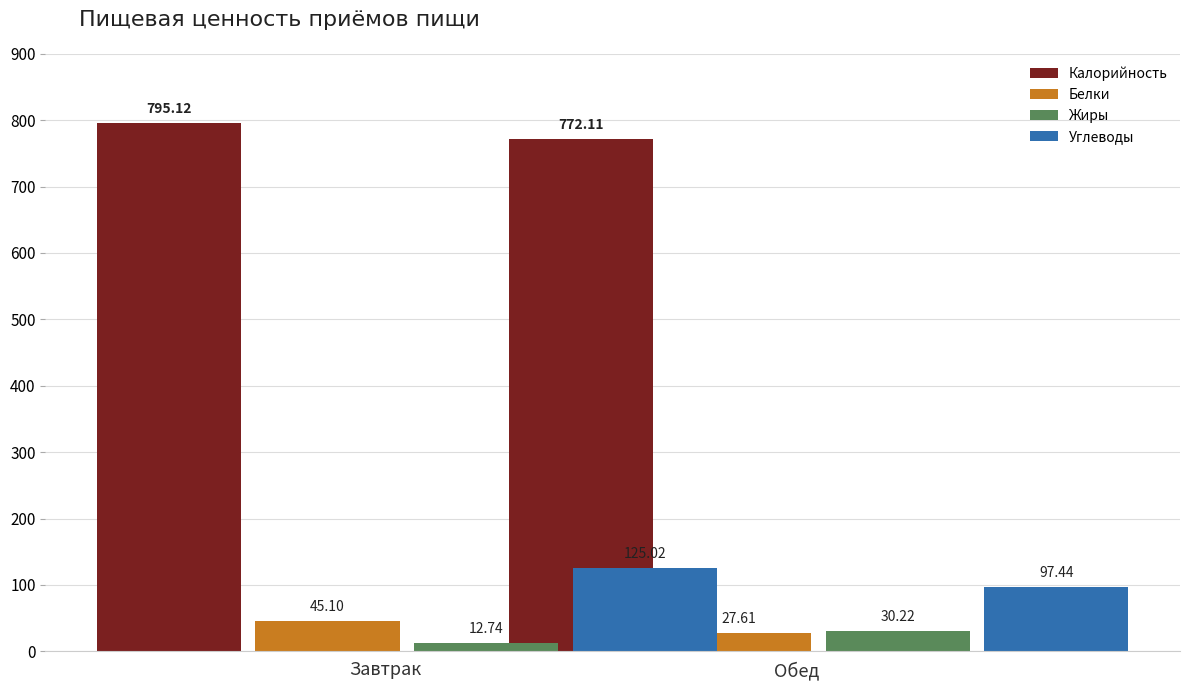

Is it true that Жиры equals 11.8 at Обед?

False